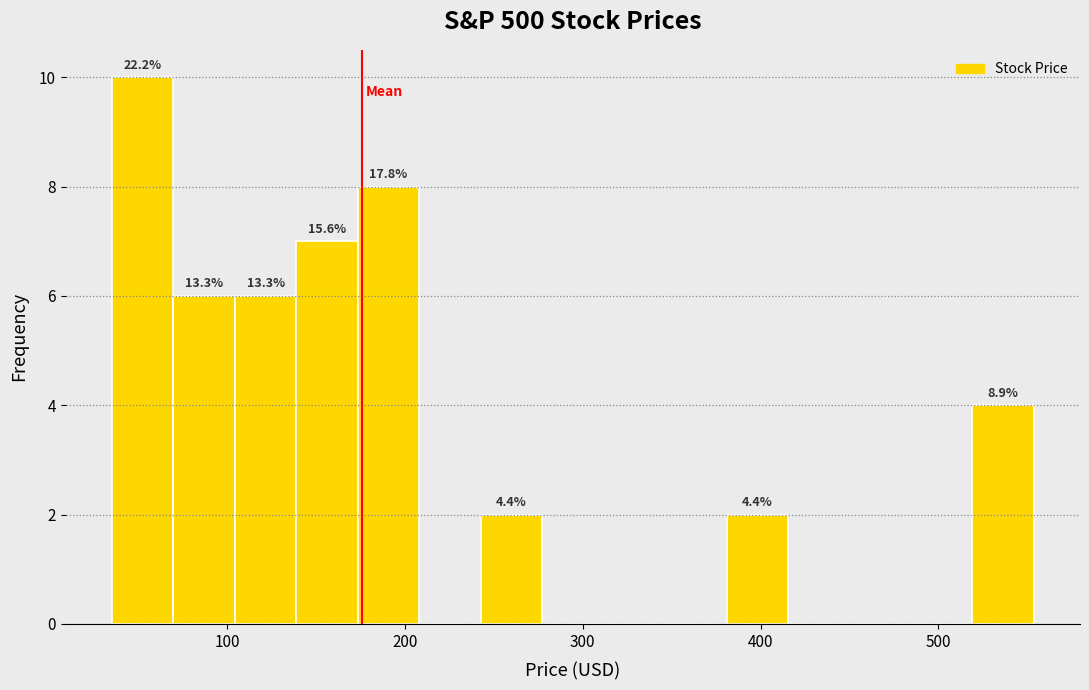

Around what value on the x-axis is the tallest bar? Give the approximate position of its centre, as read against the axis.

50